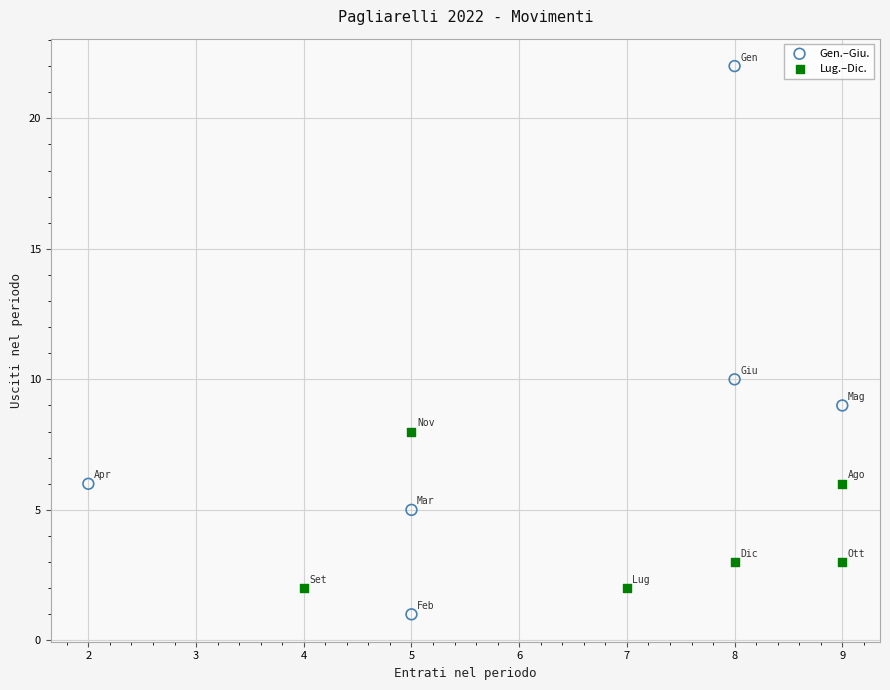

Which series reaches the maximum Y coordinate?

Gen.–Giu.